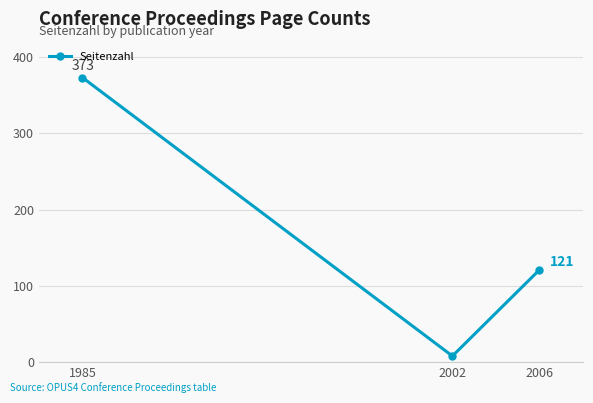

The chart shows a value of 121 at 2006. True or false?

True